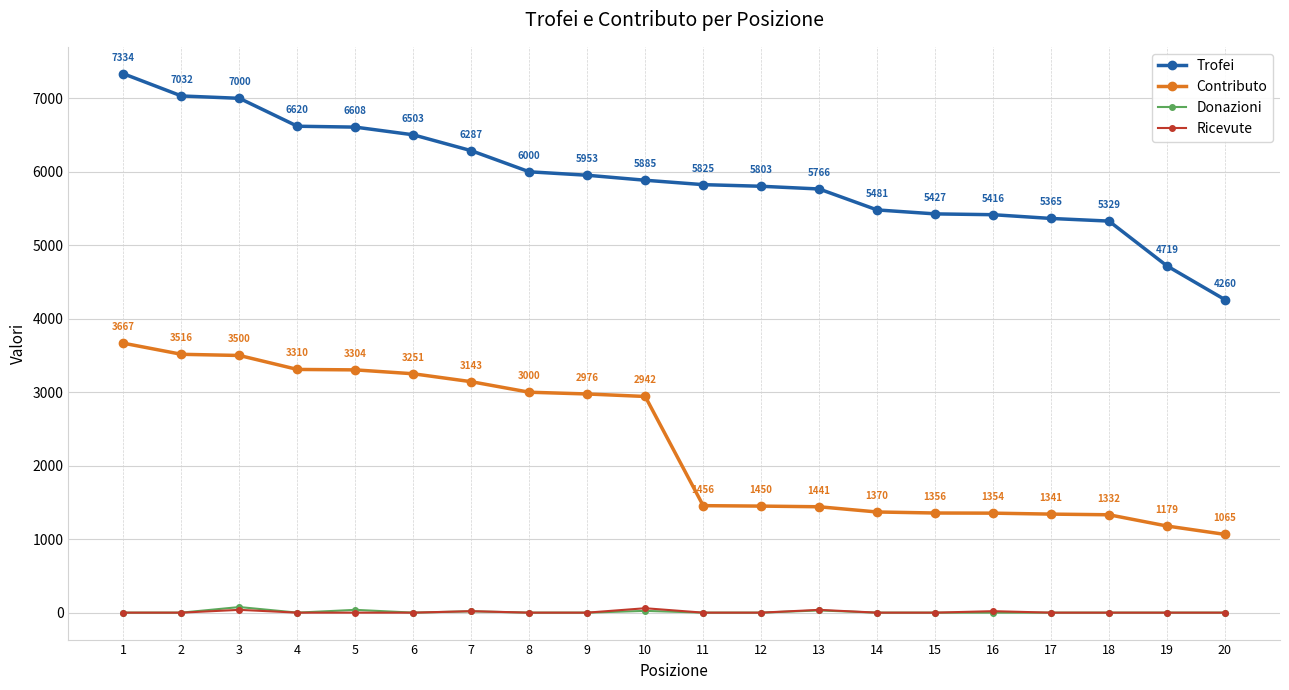

Which series has the largest total across all categories?

Trofei